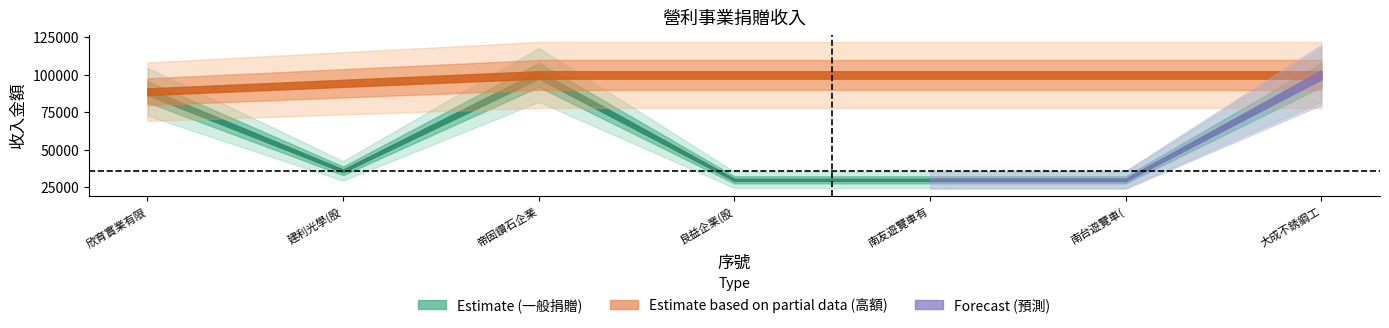

What is the average value?

59257